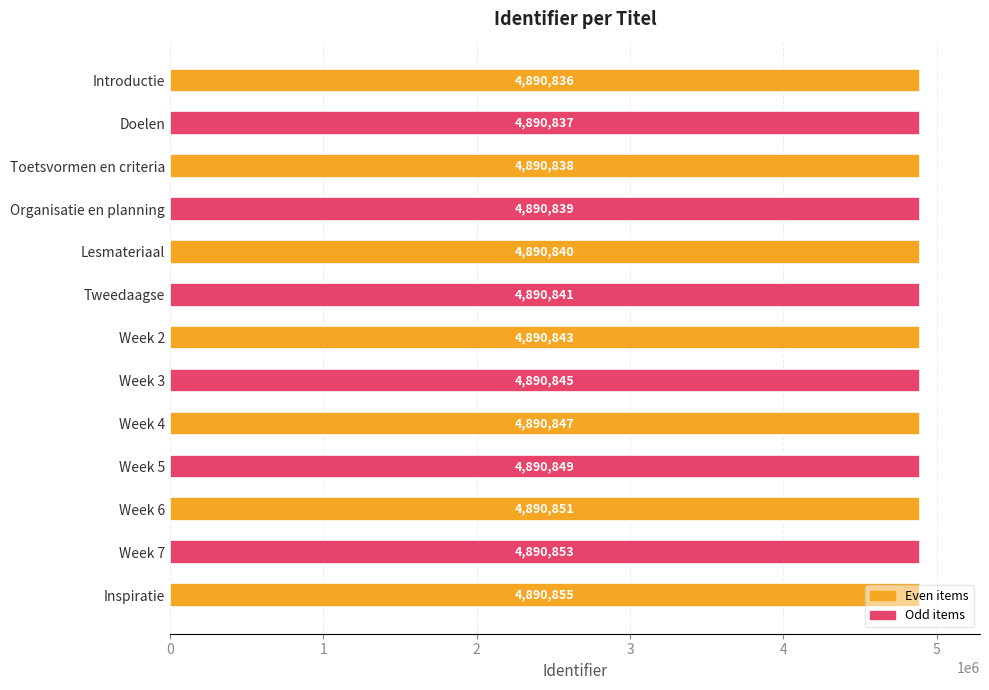

What is the average value?

4890844